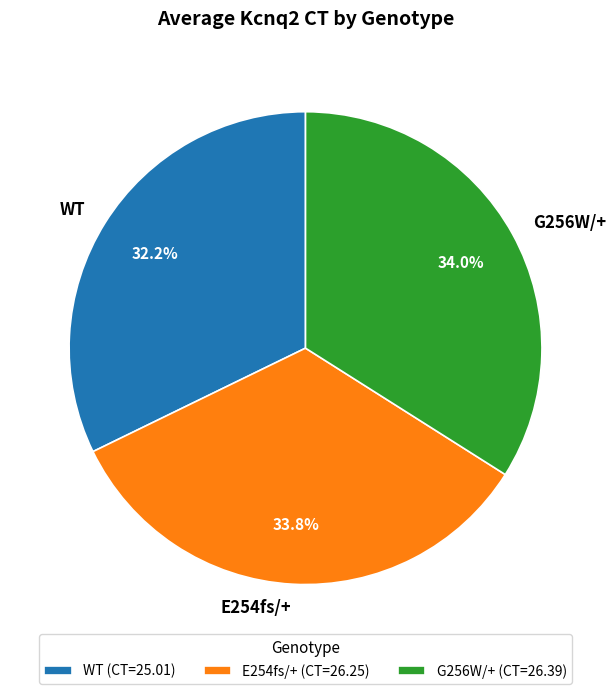

To the nearest percent, what portion does E254fs/+ represent?

34%